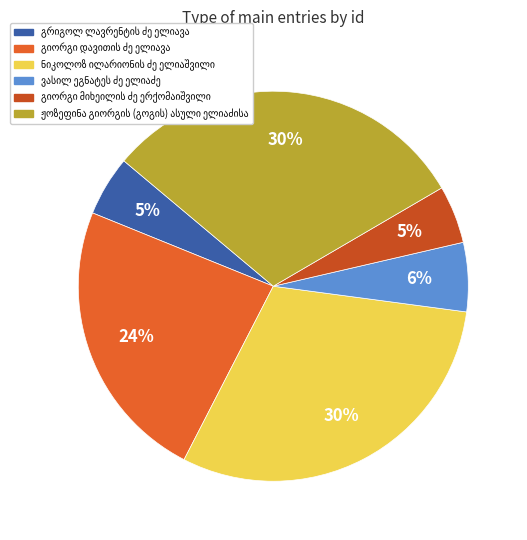

How many slices are in this pie chart?

6